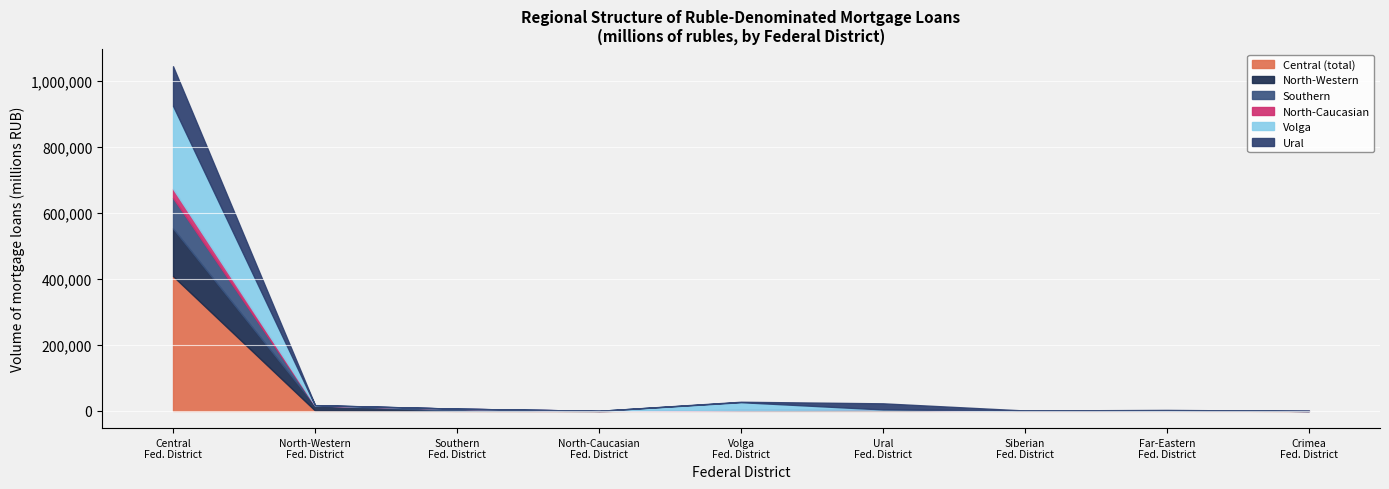

What position from the right is Central Federal District?

9